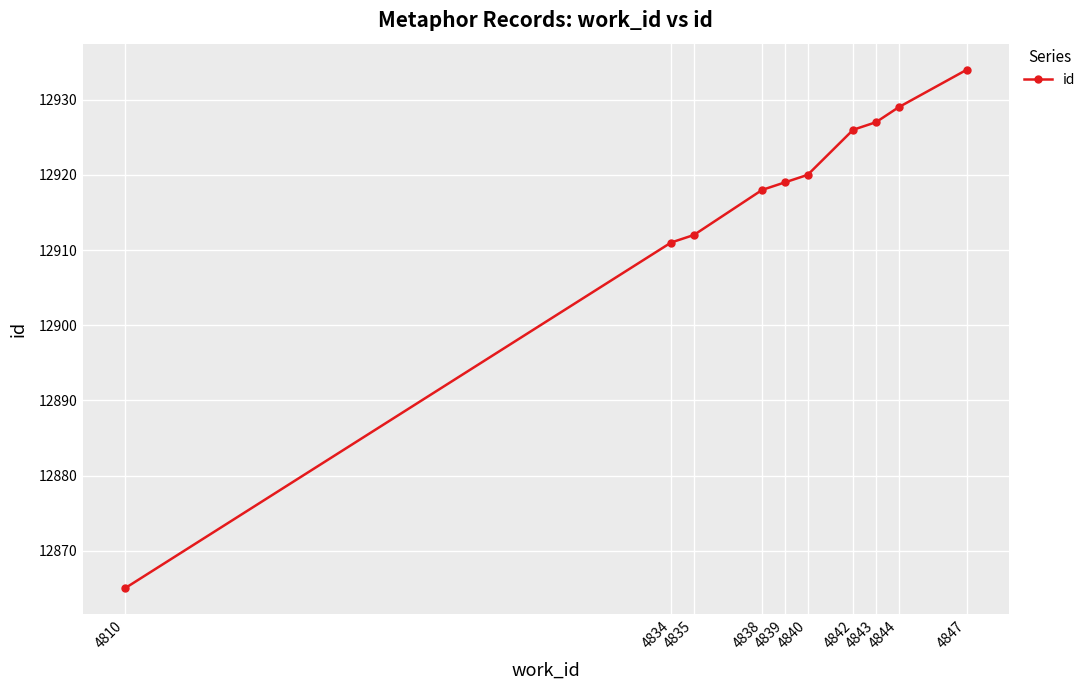

List the labels in order of value, smallest first.

4810, 4834, 4835, 4838, 4839, 4840, 4842, 4843, 4844, 4847